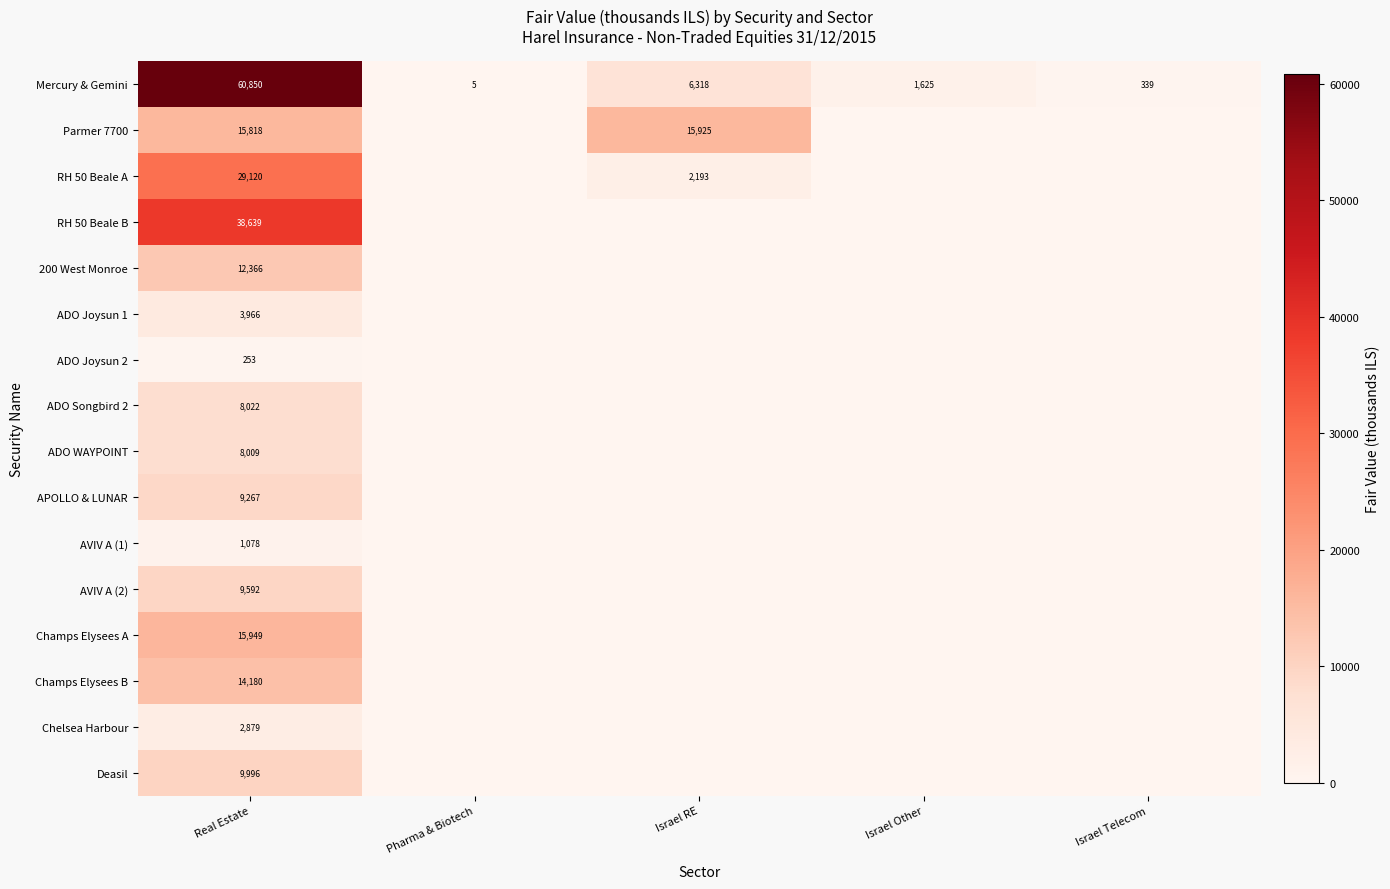

What is the sum of the Mercury & Gemini values at Israel RE and Real Estate?

67168